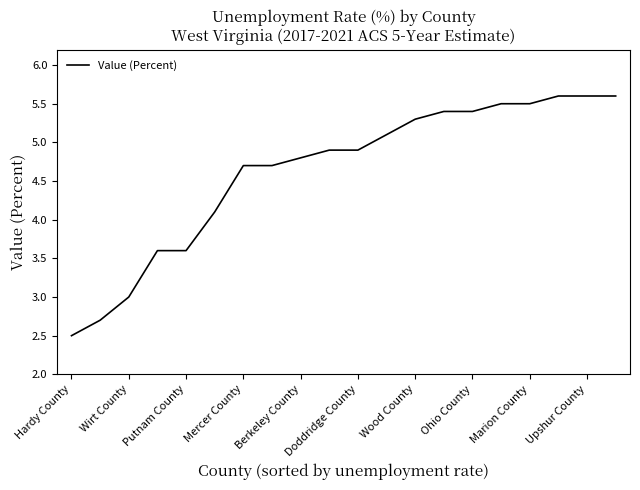

What is the maximum value shown in the chart?

5.6